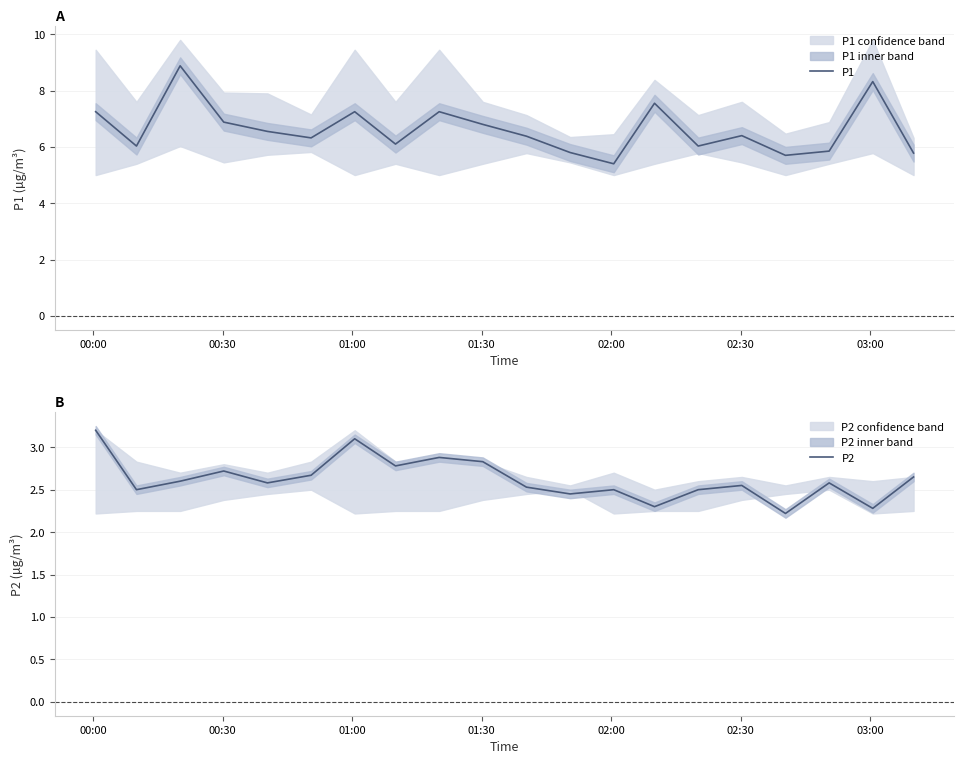

What is the highest value of the P1 series?

8.9